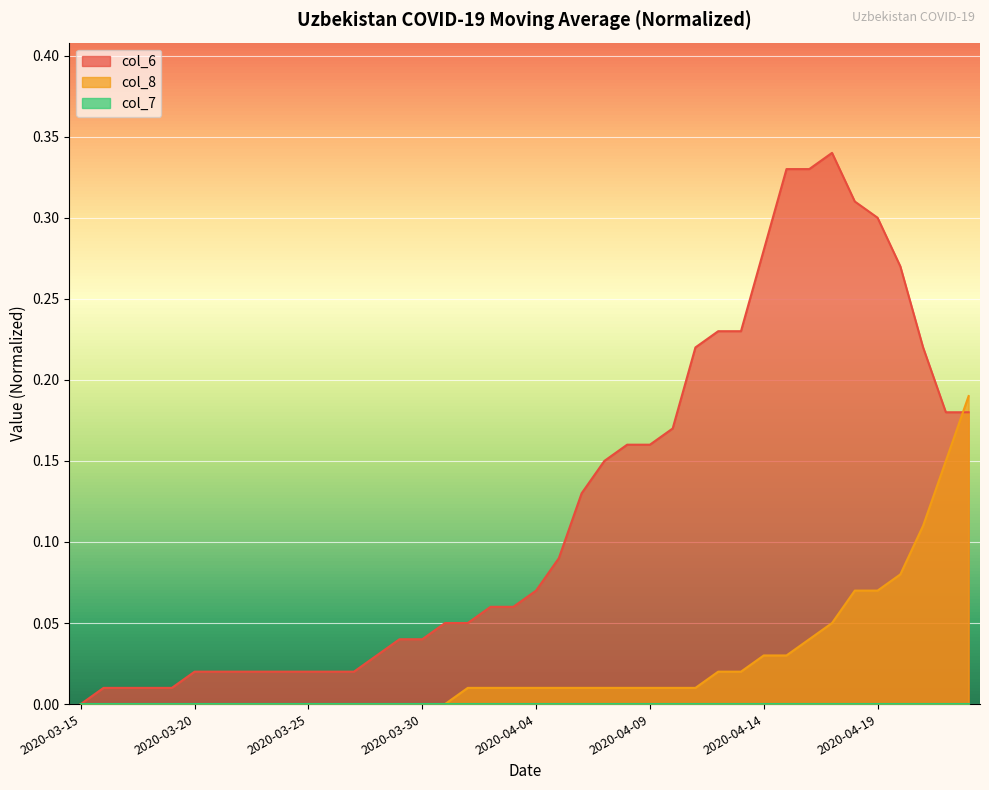

Which series changed the most between 2020-03-19 and 2020-03-25?

col_6